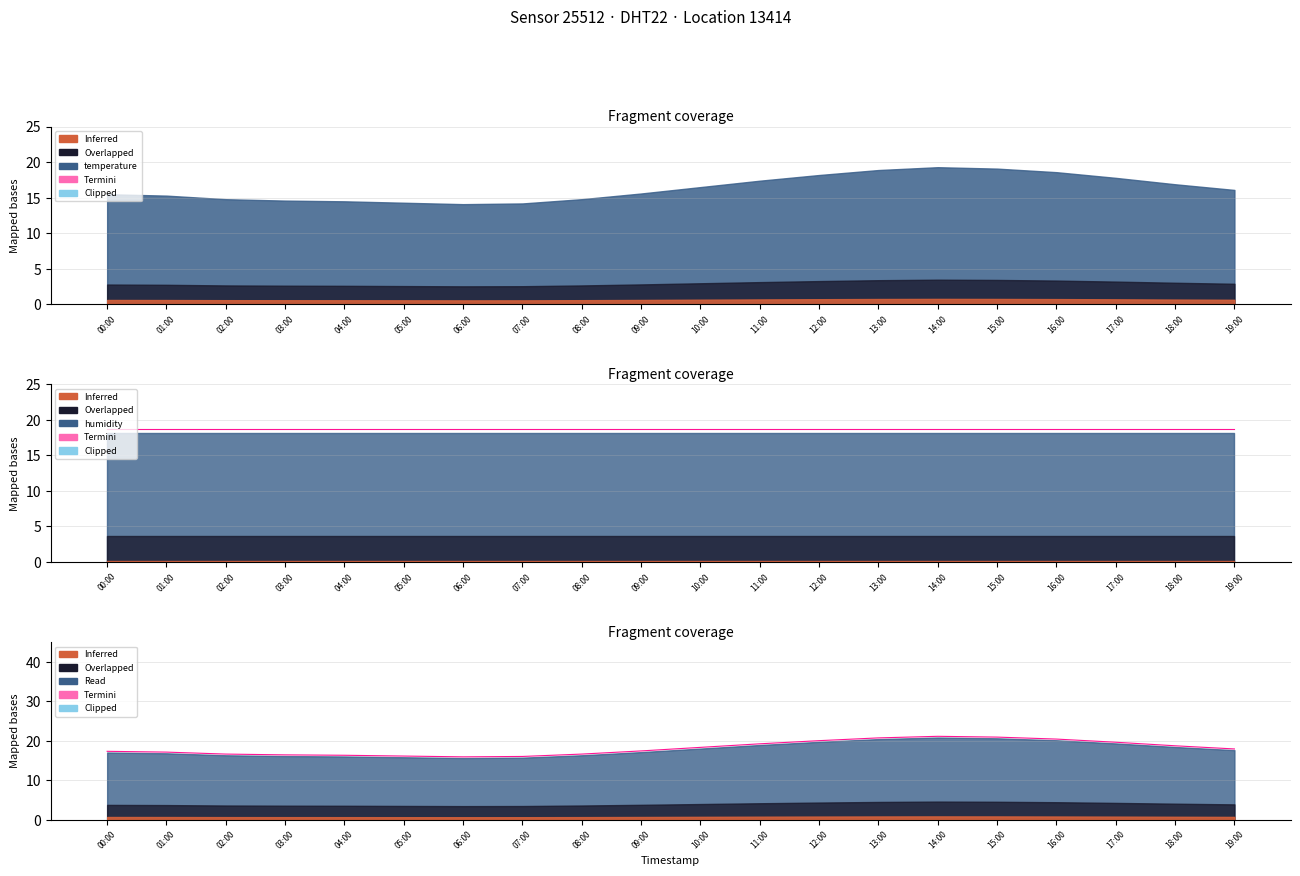

Is it true that the value at 04:00 is 27.3?

False